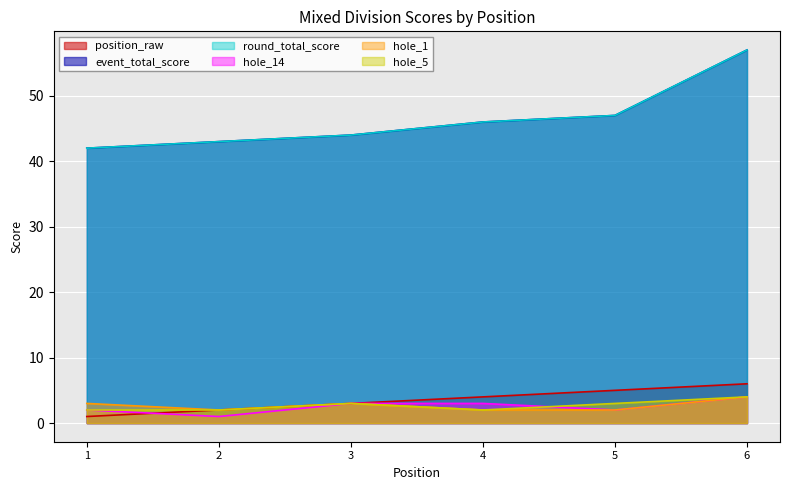

What is the lowest value of the event_total_score series?

42